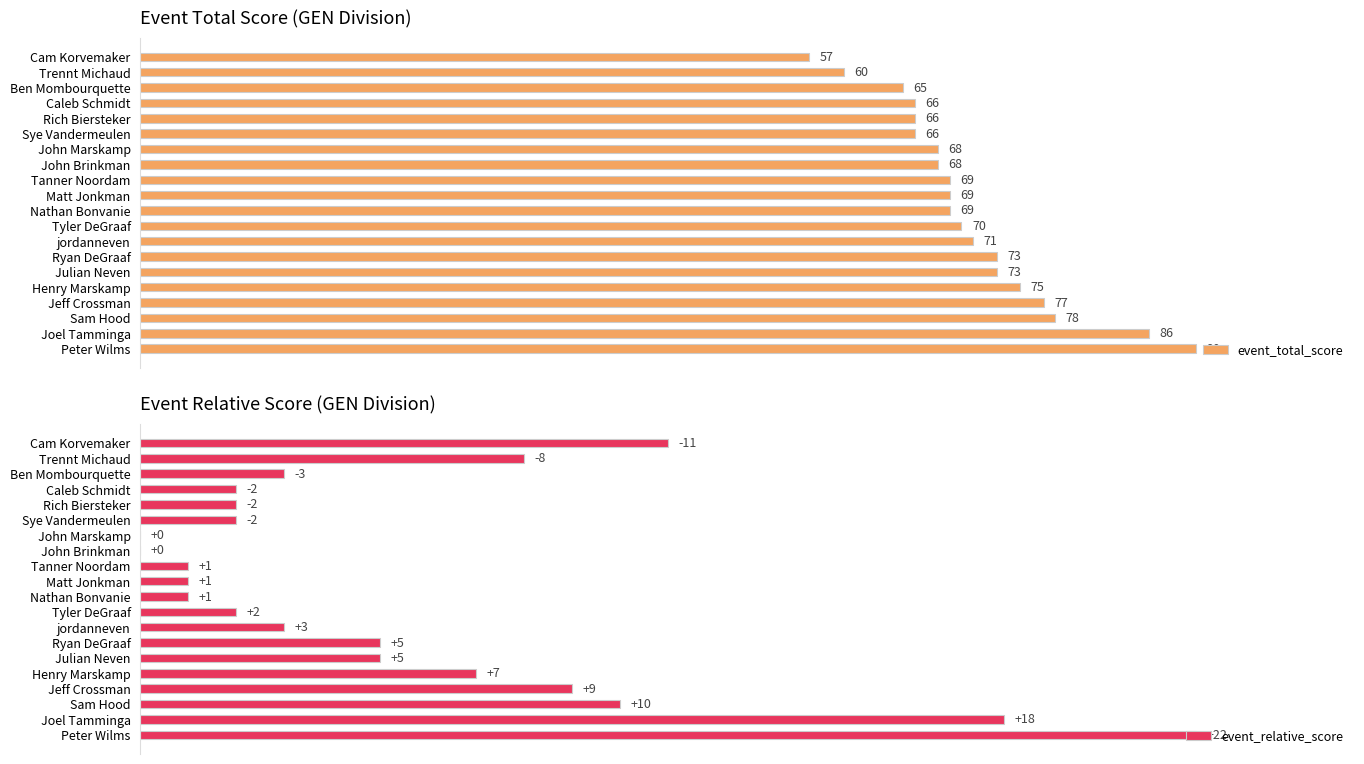

List the series in order of their overall mean, lowest first.

event_relative_score, event_total_score